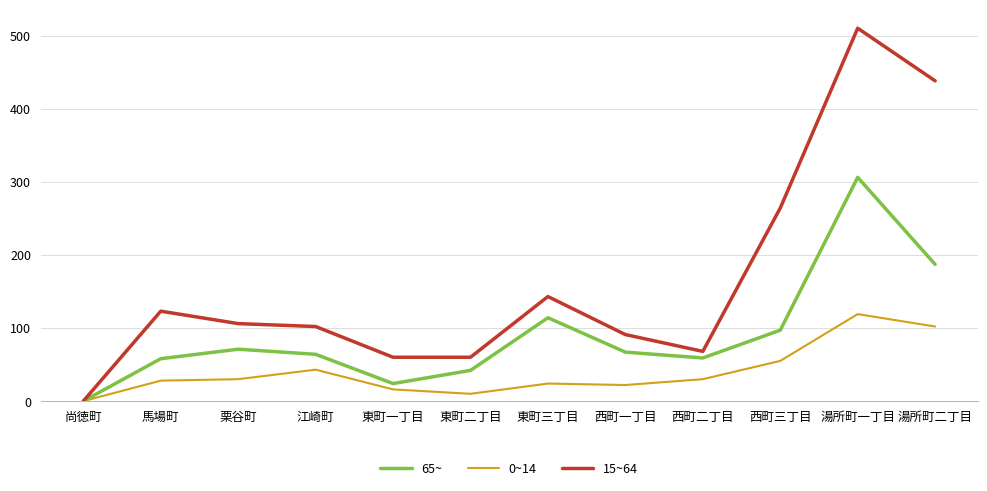

Between 栗谷町 and 東町三丁目, which series saw the biggest shift?

65~